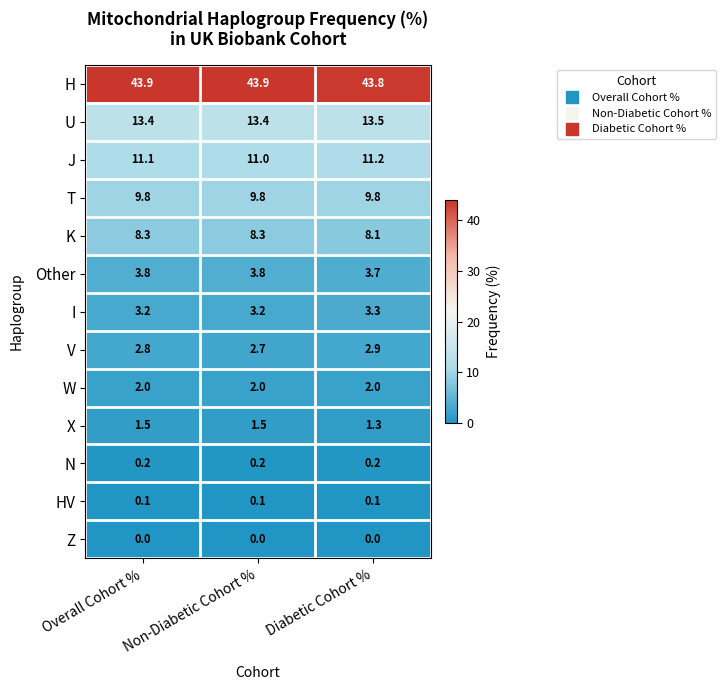

Is it true that U equals 13.4 at Non-Diabetic Cohort %?

True